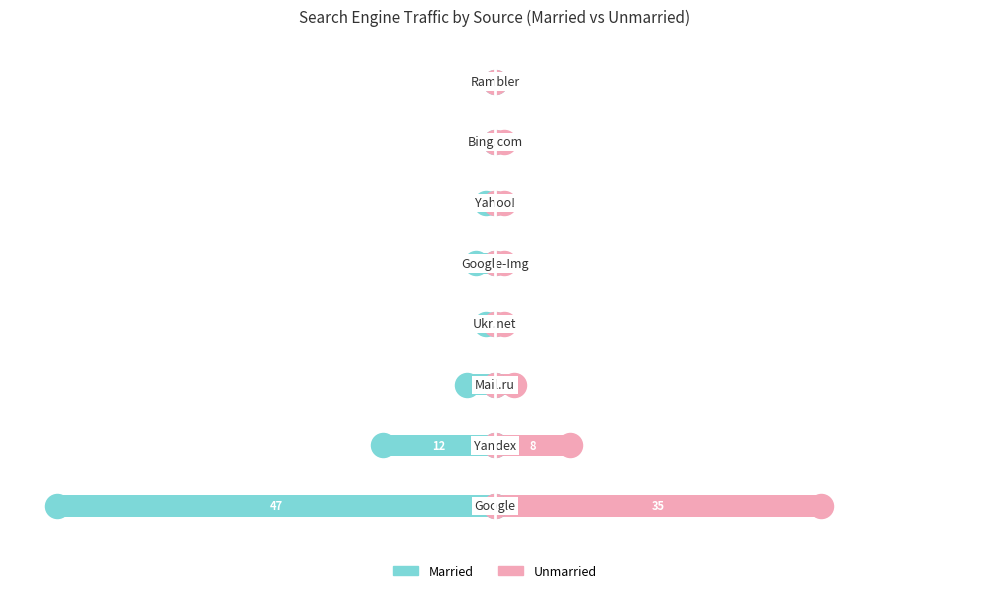

At how many categories does at least one series exceed 29?

1